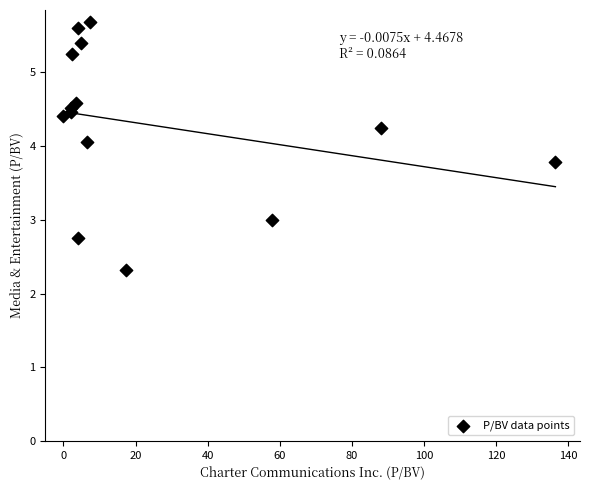

What is the range of Y values (max minus min)?

3.4